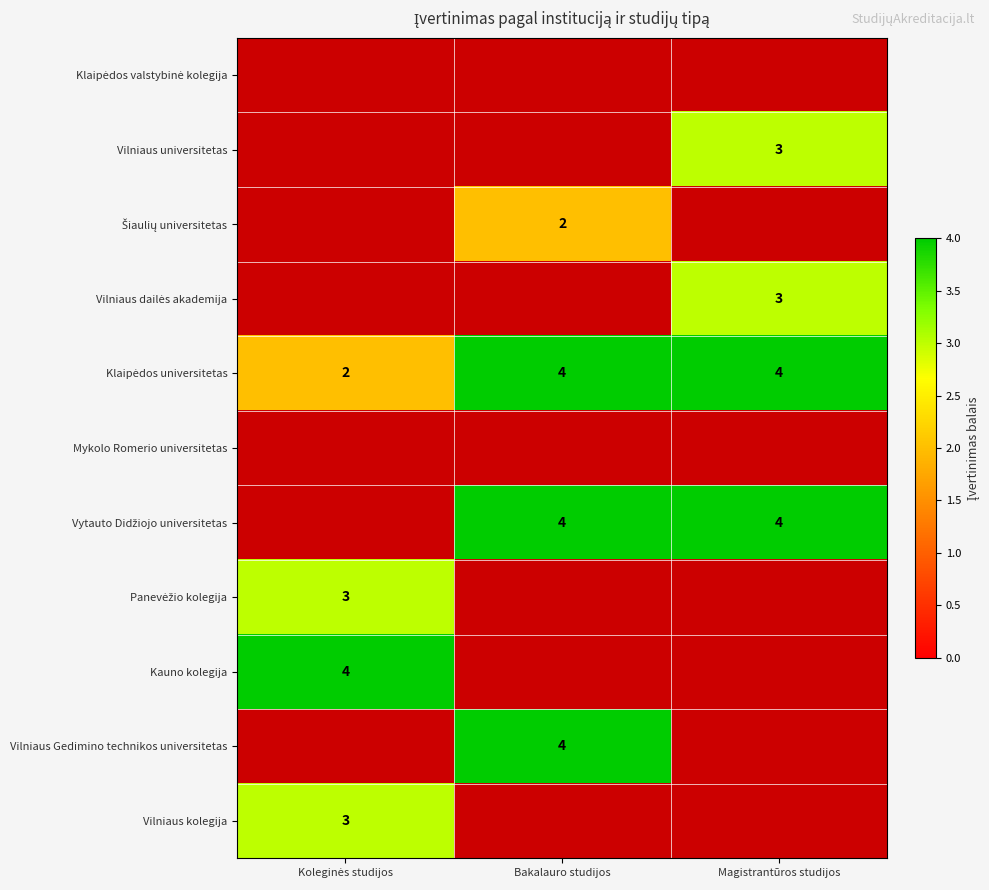

What is the greatest value displayed?

4.0